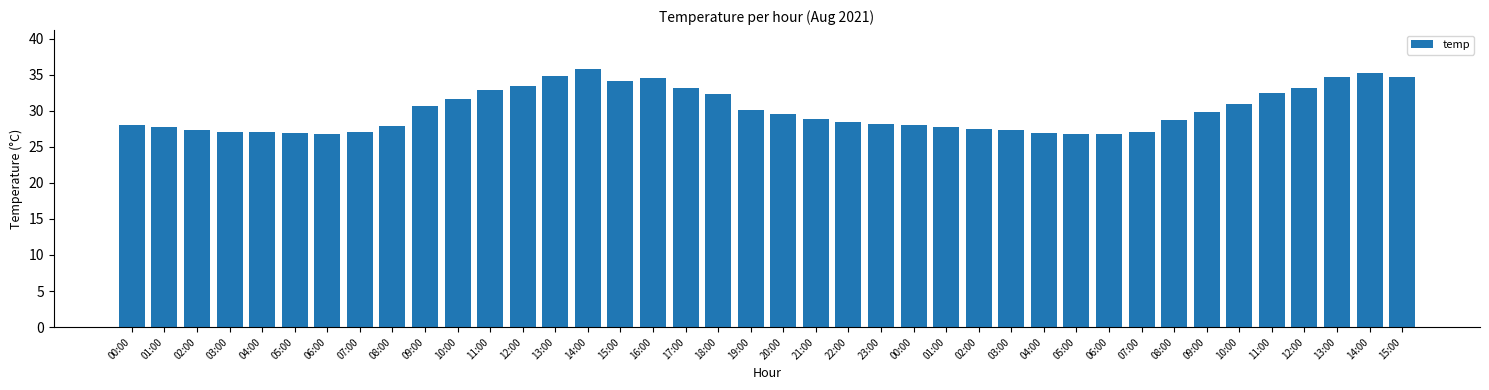

What is the sum of the values at 01:00 and 00:00?

55.8